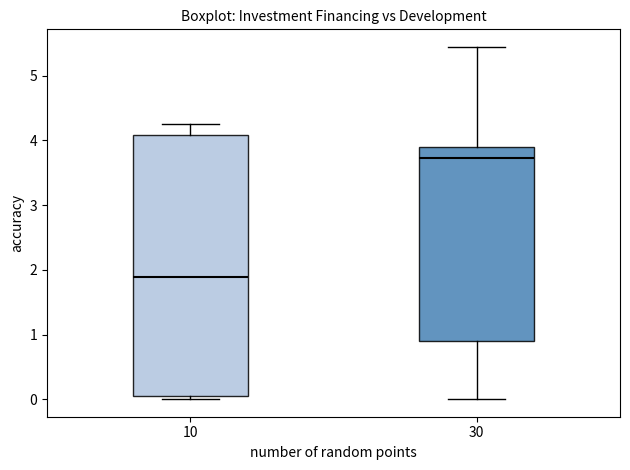

Comparing the boxes themselves (not the whiskers), which one is the tallest?

10